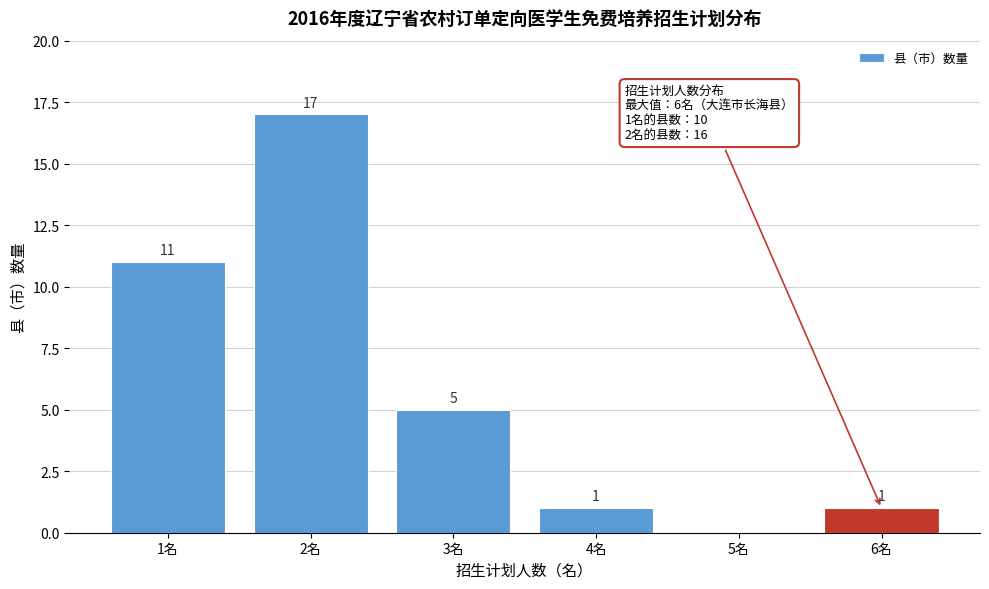

Which range on the x-axis has the tallest bar?

1.5 to 2.5